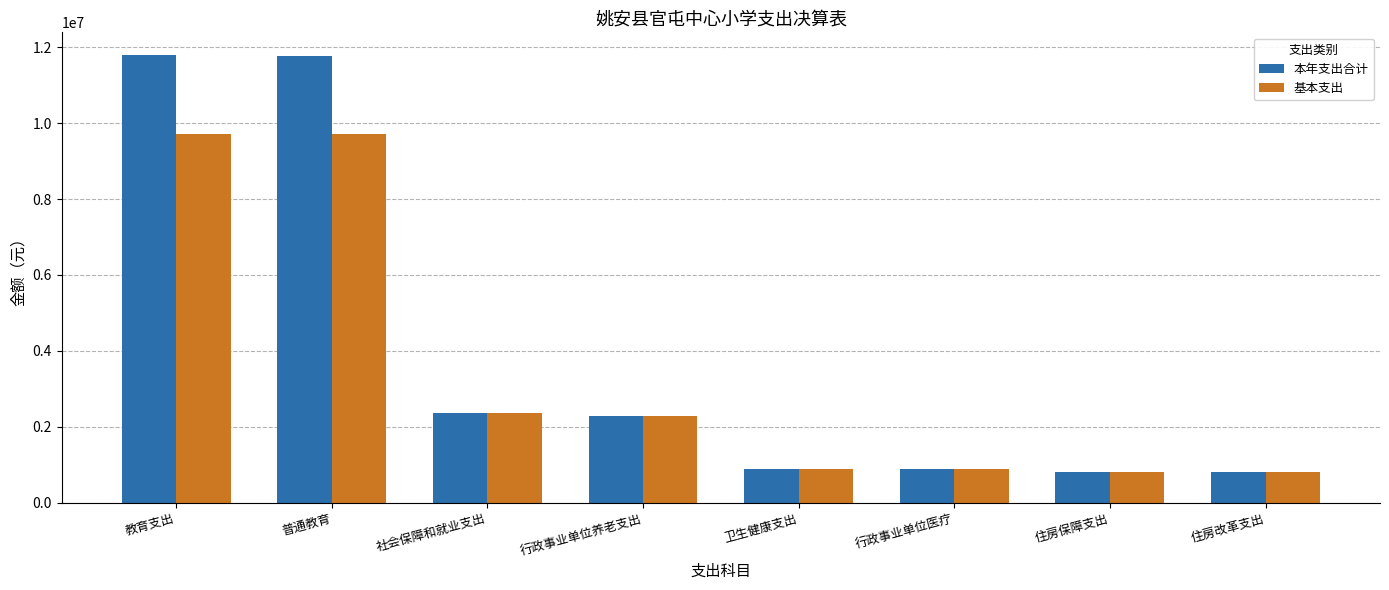

Which series changed the most between 普通教育 and 行政事业单位医疗?

本年支出合计